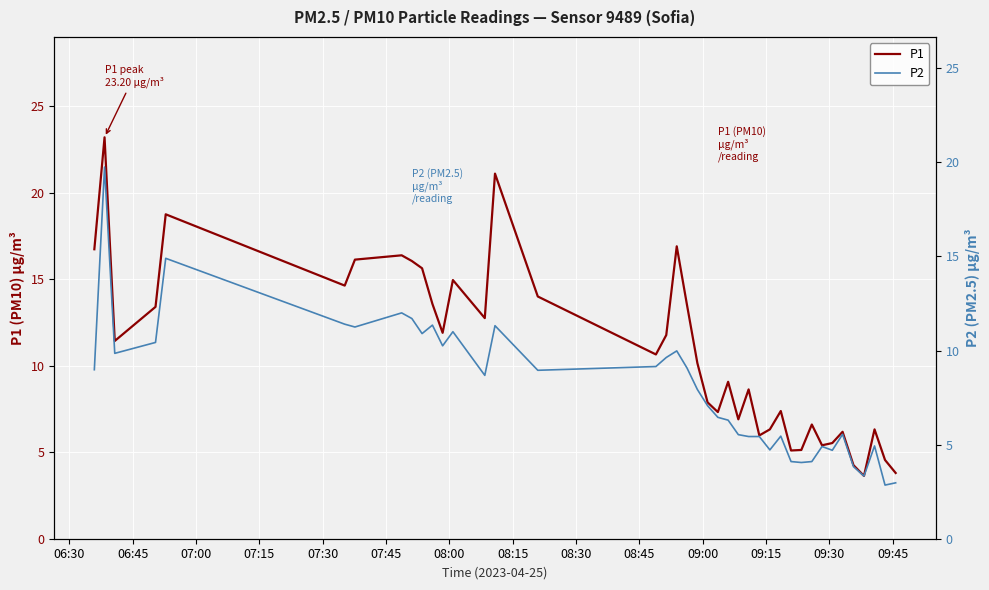

Is it true that P1 equals 10.7 at 08:30?

False